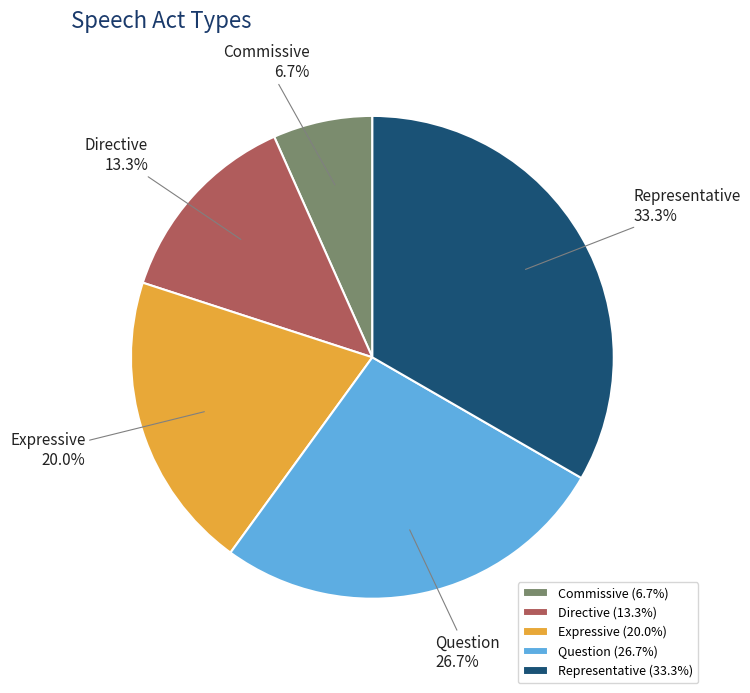

Which category has the smallest portion of the pie?

Commissive